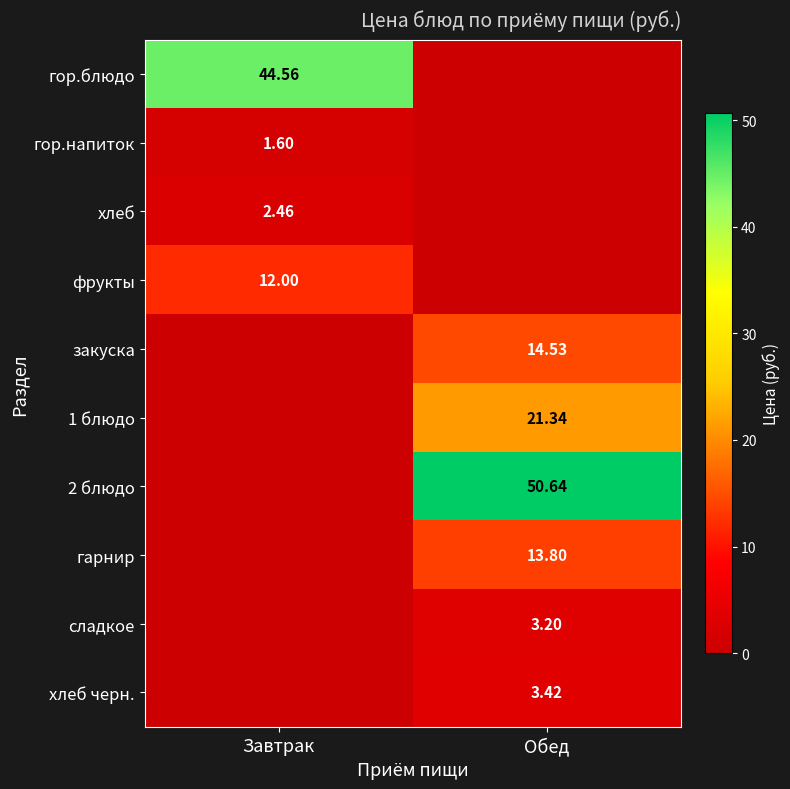

Which series has the largest range (max minus min)?

2 блюдо